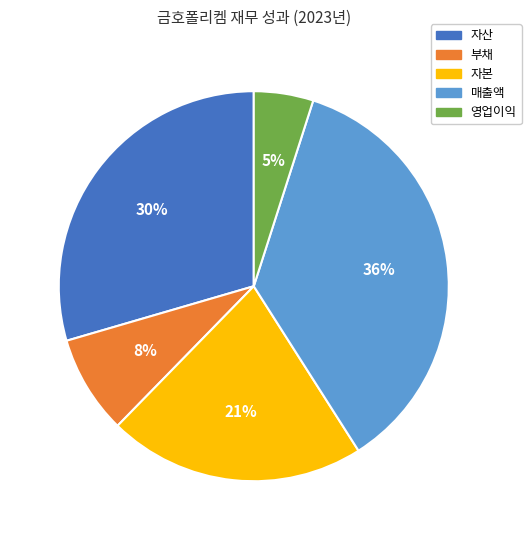

Count the number of slices in the pie.

5